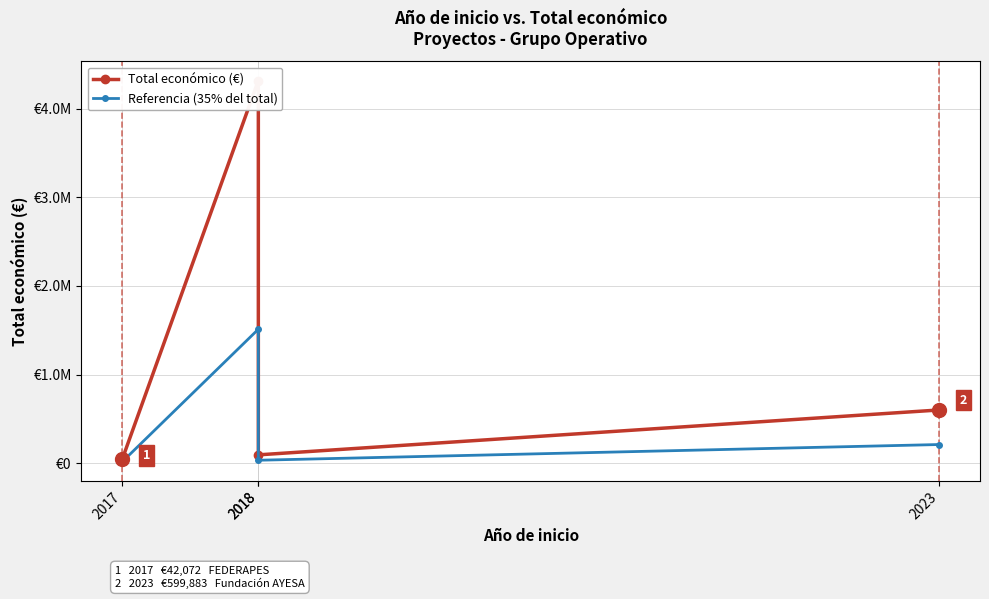

At which label does Total económico (€) reach its minimum?

2017